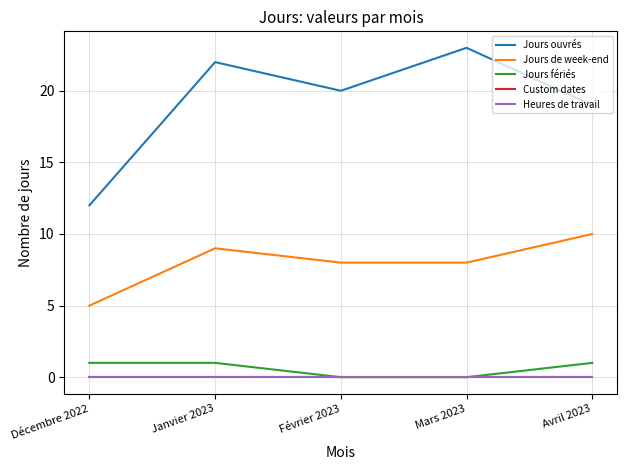

Does the chart display data point markers on the line(s)?

No